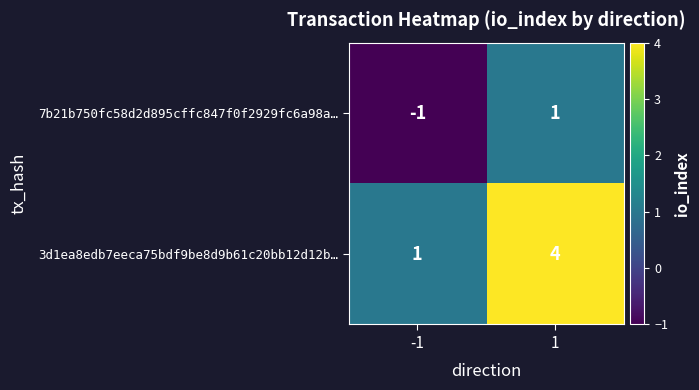

Reading right to left, transcribe all the data shown in this chart.

7b21b750fc58d2d895cffc847f0f2929fc6a98a…: 1=1	-1=-1
3d1ea8edb7eeca75bdf9be8d9b61c20bb12d12b…: 1=4	-1=1